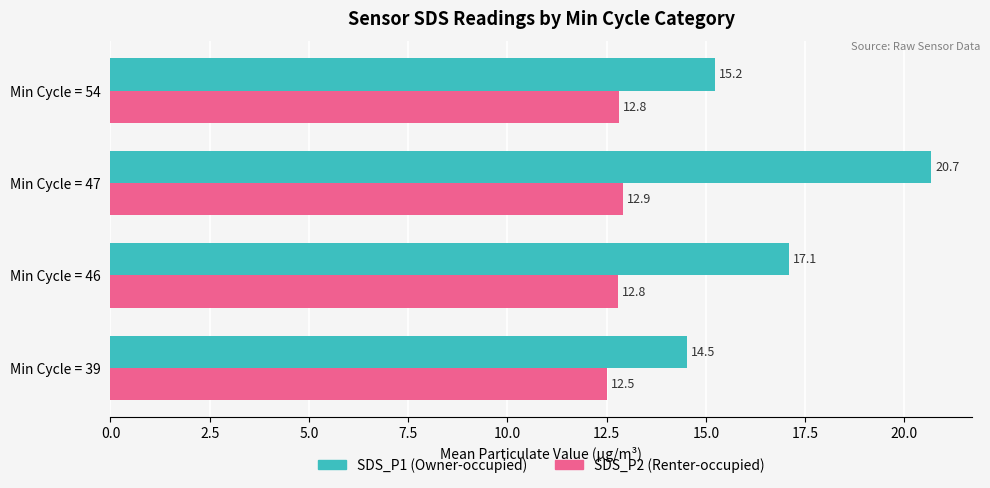

How many SDS_P2 (Renter-occupied) values are between 12 and 13?

4